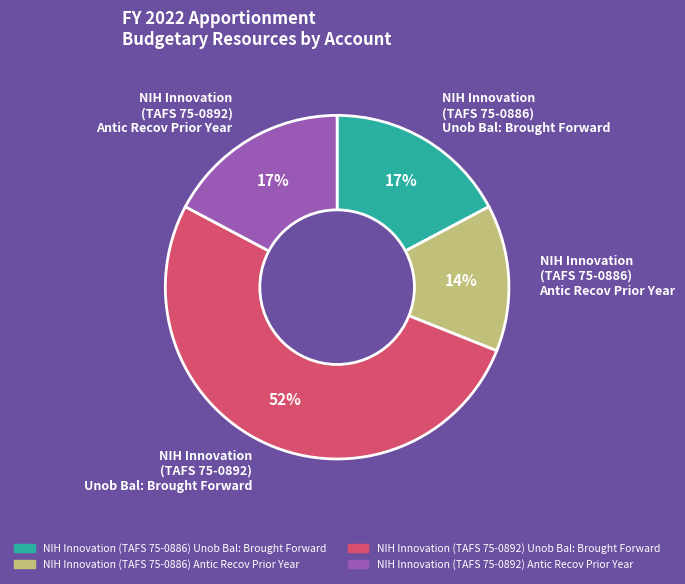

Is the sum of NIH Innovation (TAFS 75-0892) Unob Bal: Brought Forward and NIH Innovation (TAFS 75-0886) Antic Recov Prior Year greater than half?

Yes